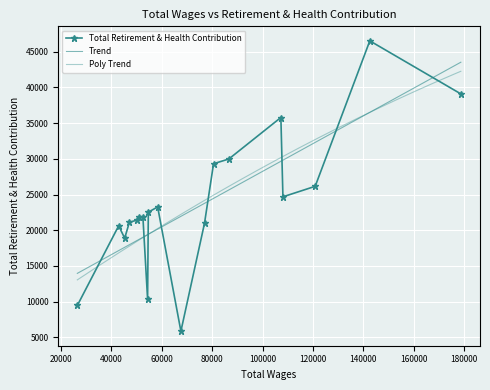

What is the smallest value displayed?

5845